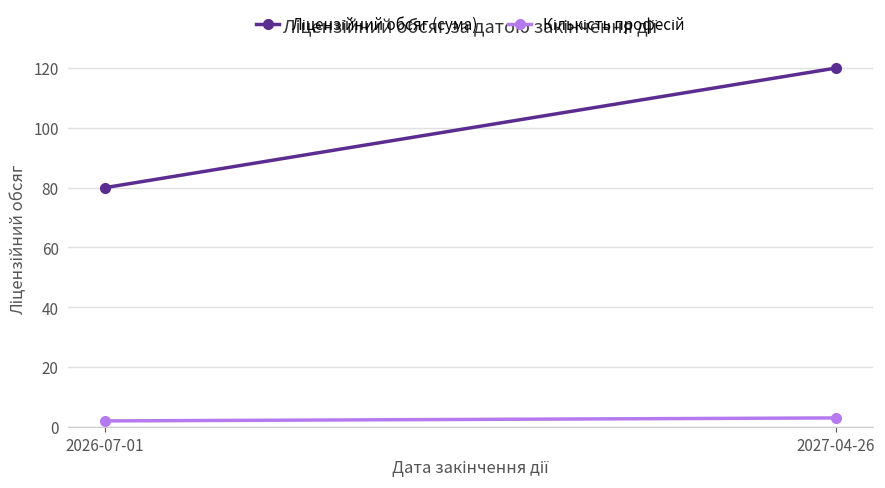

What position from the left is 2027-04-26?

2